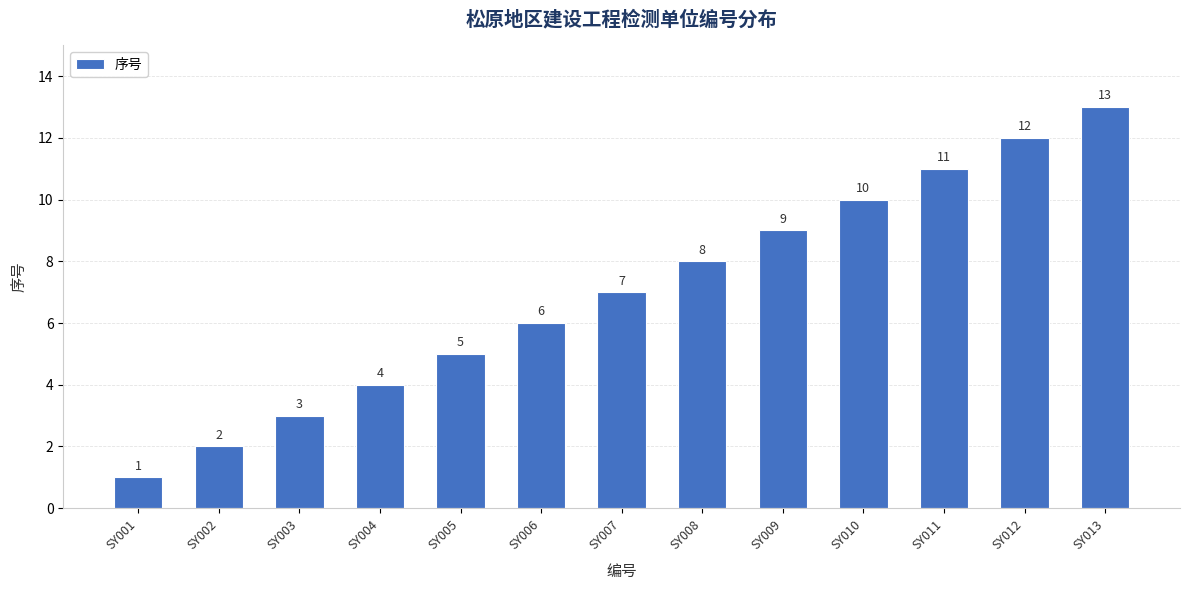

What is the difference between the values at SY005 and SY001?

4